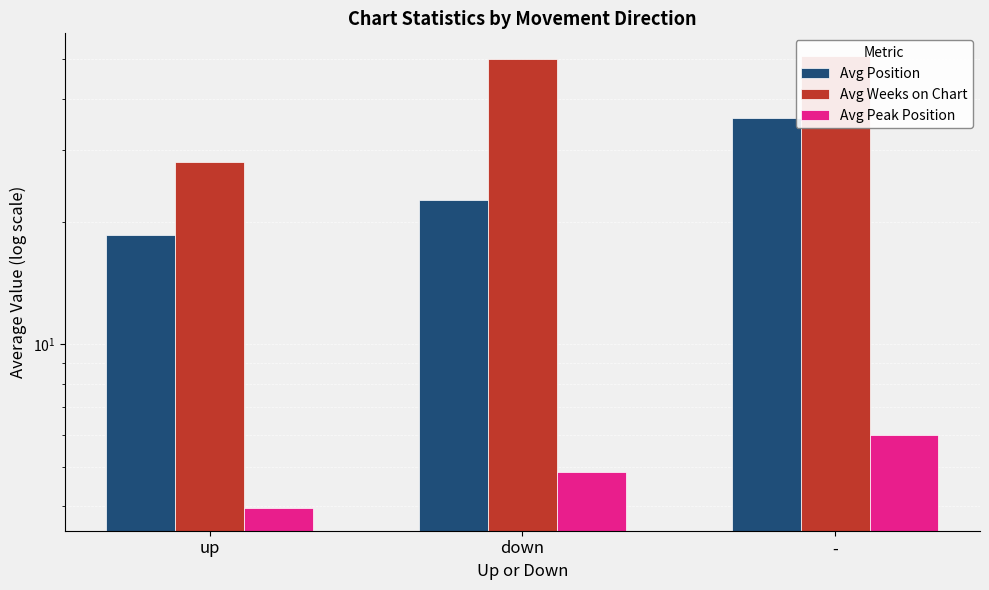

What is the maximum value shown in the chart?

51.0